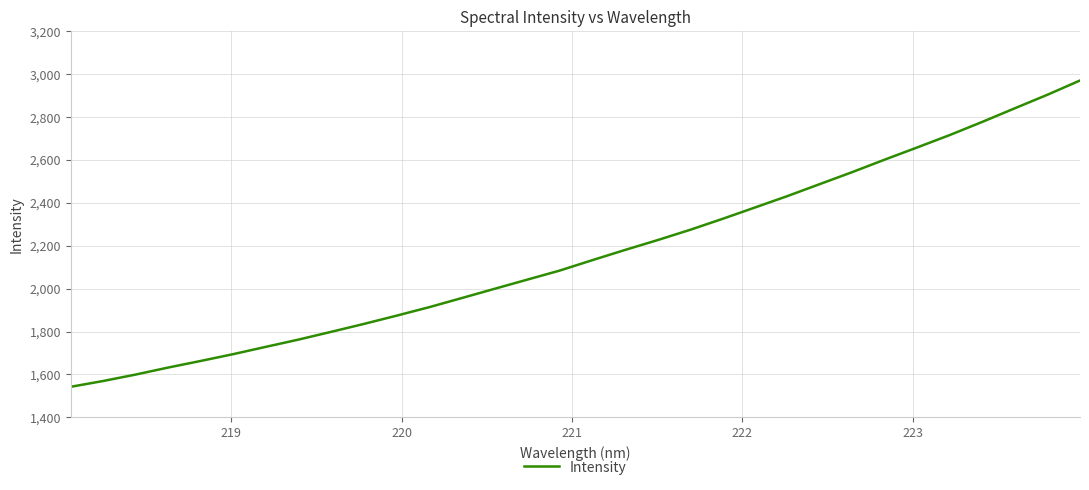

What is the greatest value displayed?

2969.8